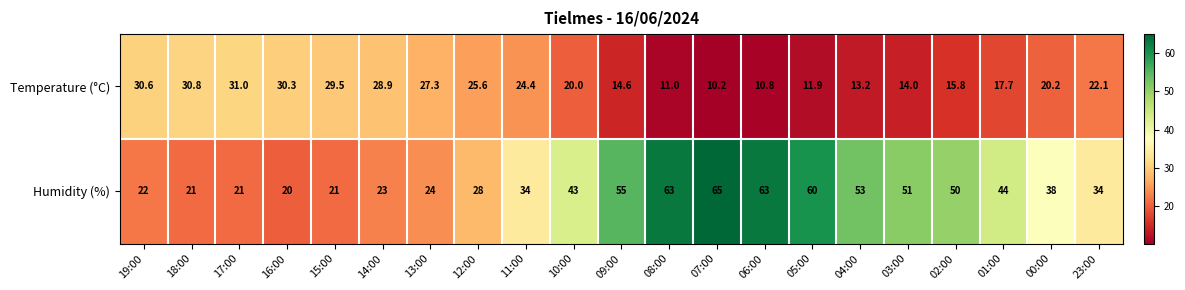

At which label is Temperature (°C) closest to 20?

10:00